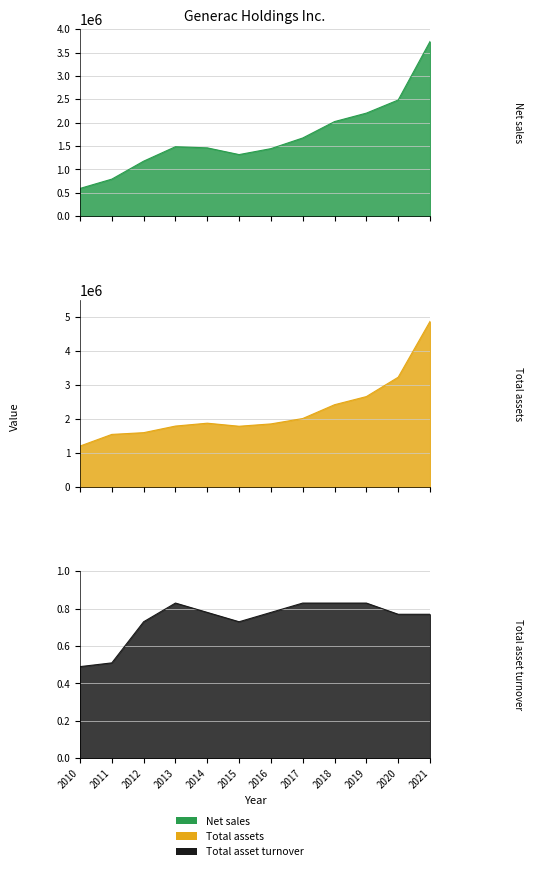

Reading right to left, what are all the values shown in this chart?

Net sales: 2021=3737184.0	2020=2485200.0	2019=2204336.0	2018=2023464.0	2017=1672445.0	2016=1444453.0	2015=1317299.0	2014=1460919.0	2013=1485765.0	2012=1176306.0	2011=791976.0	2010=592880.0
Total assets: 2021=4877780.0	2020=3235423.0	2019=2665669.0	2018=2426314.0	2017=2019964.0	2016=1861684.0	2015=1792816.0	2014=1882542.0	2013=1798205.0	2012=1603847.0	2011=1552793.0	2010=1209883.0
Total asset turnover: 2021=0.8	2020=0.8	2019=0.8	2018=0.8	2017=0.8	2016=0.8	2015=0.7	2014=0.8	2013=0.8	2012=0.7	2011=0.5	2010=0.5